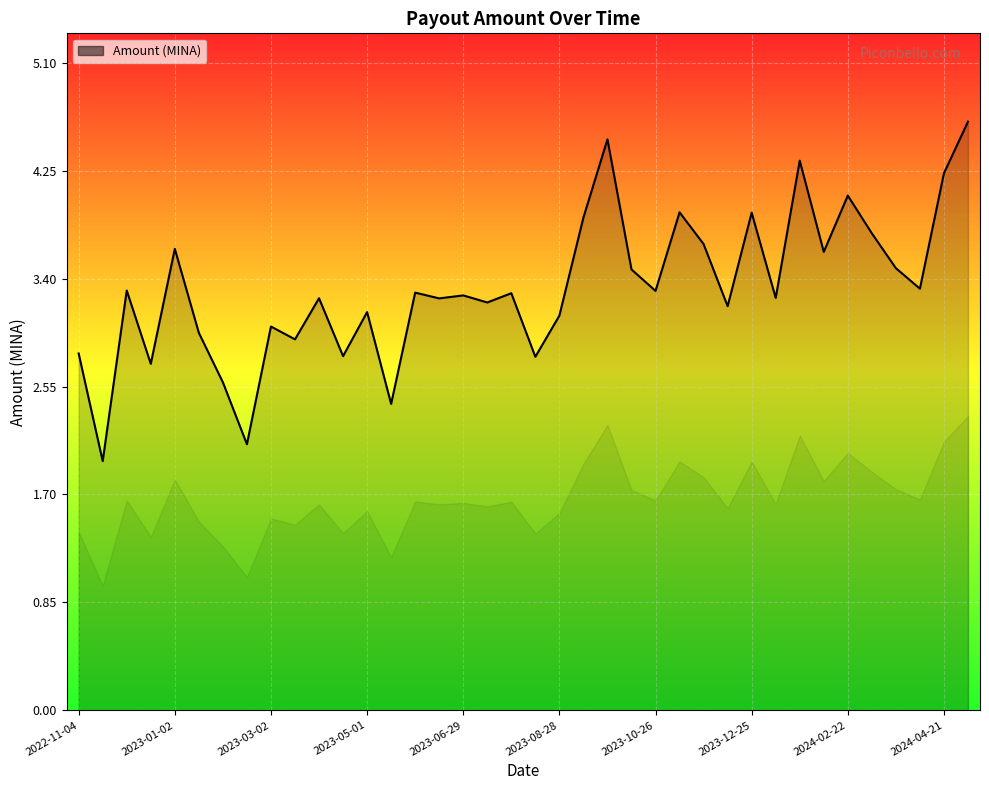

The value at 2024-04-21 is 1.0. True or false?

False